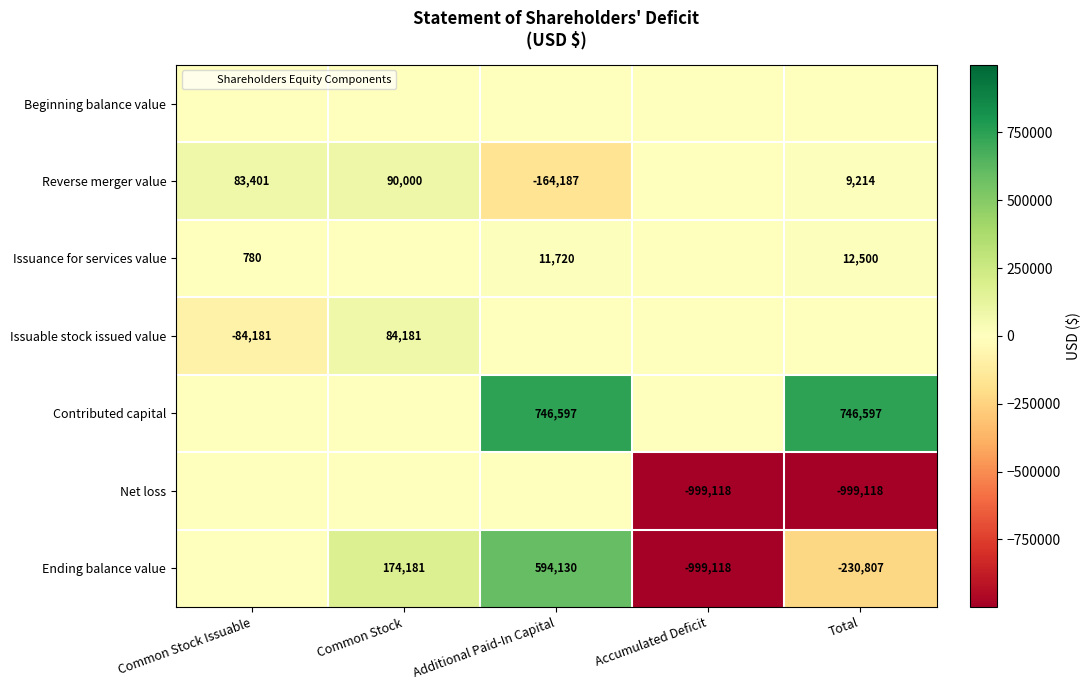

Is the value of Issuable stock issued value at Common Stock greater than the value of Contributed capital at Total?

No